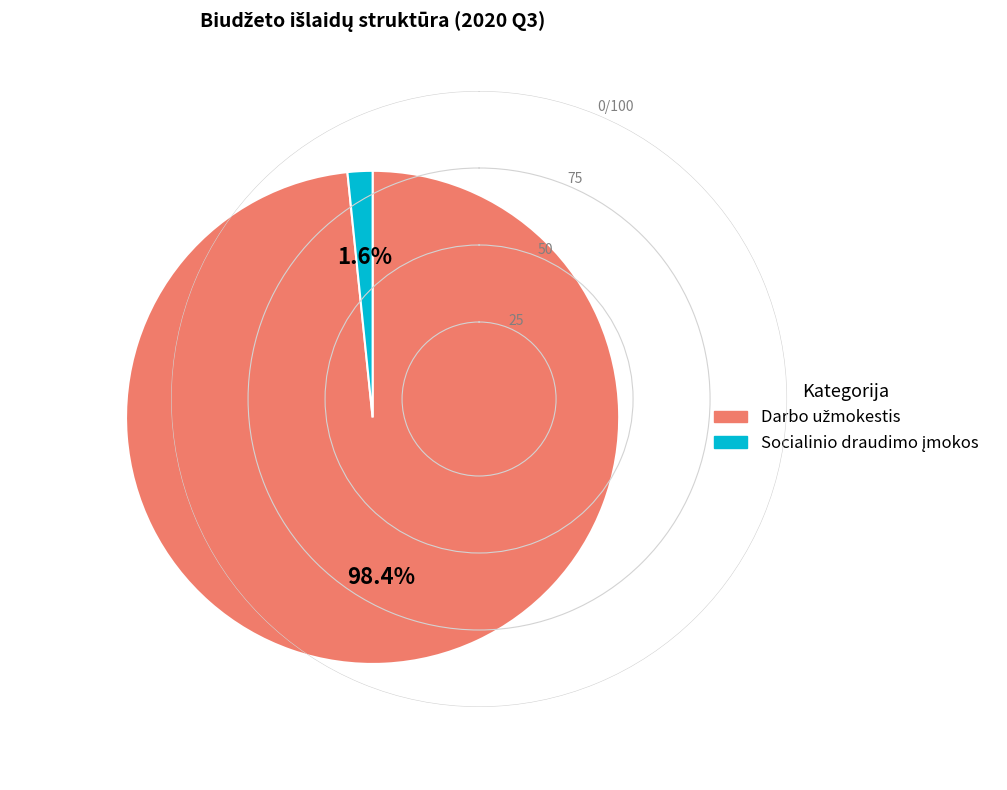

What percentage is the Darbo užmokestis slice, to the nearest percent?

98%